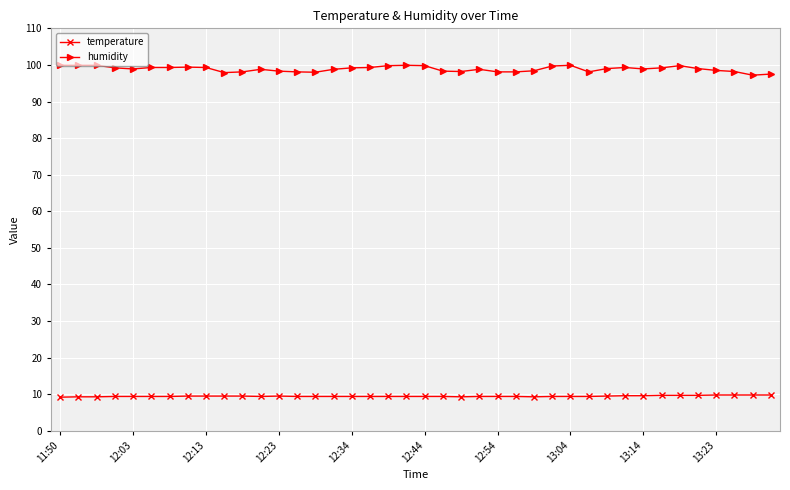

Is this an area chart (filled region under the line)?

No